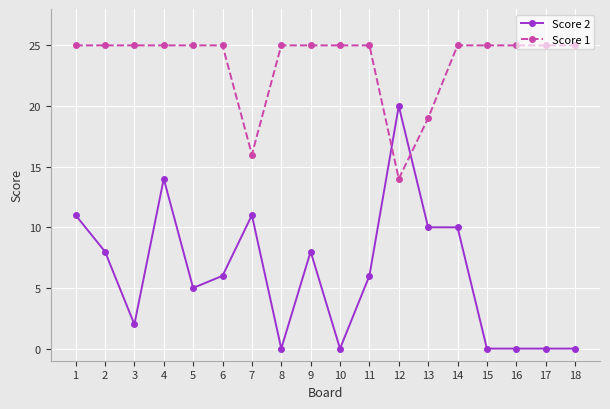

True or false: Score 2 has more than 1 interior local peaks.

True